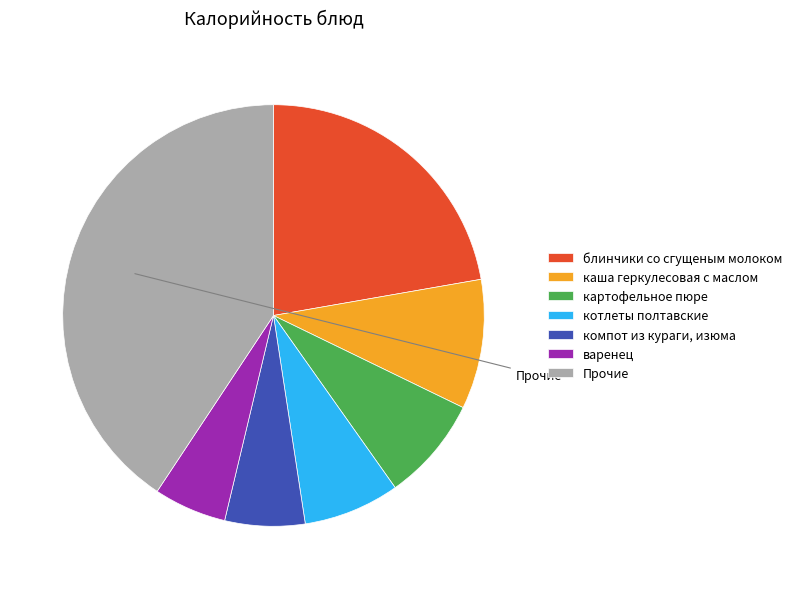

Which slice is the smallest?

варенец